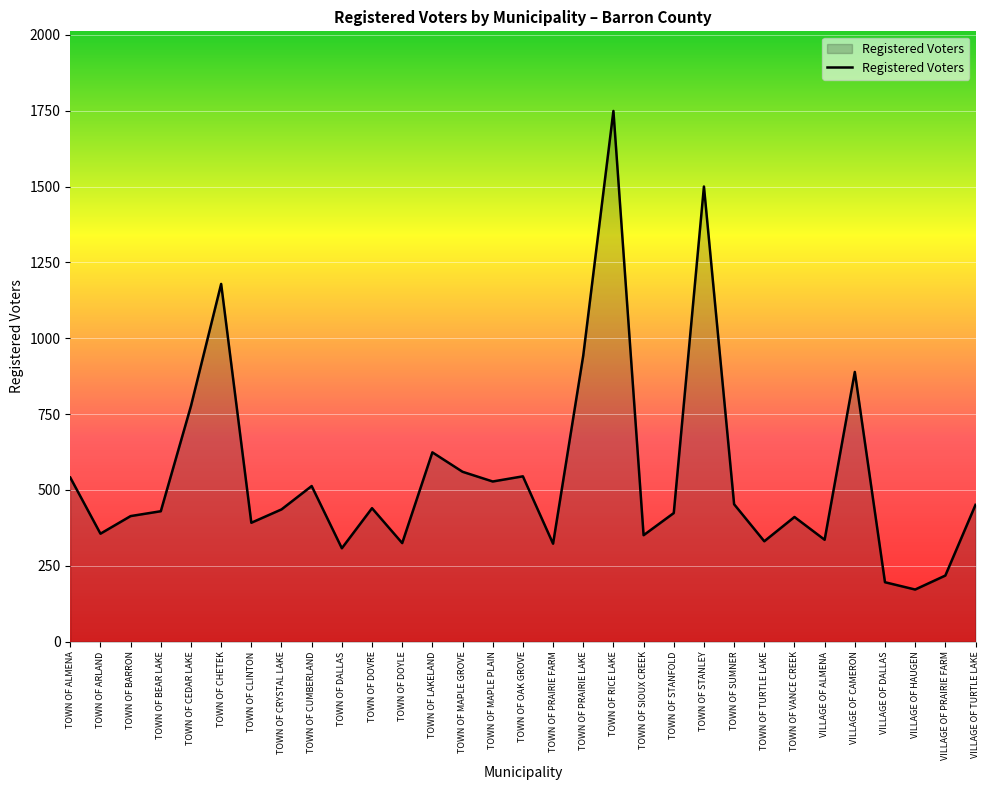

The value at TOWN OF BARRON is 414. True or false?

True